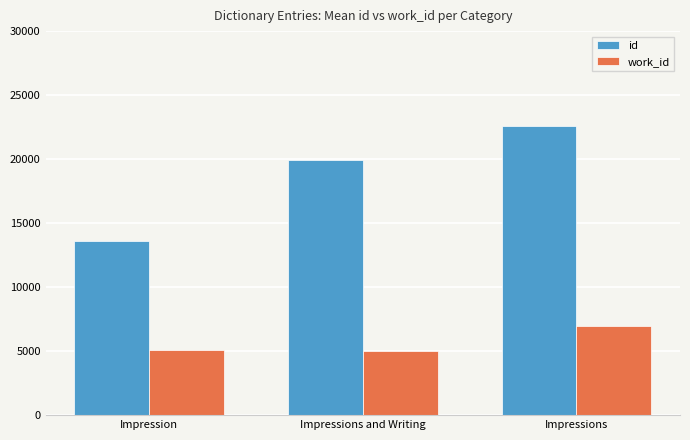

The id series shows 13624 at Impression. True or false?

True